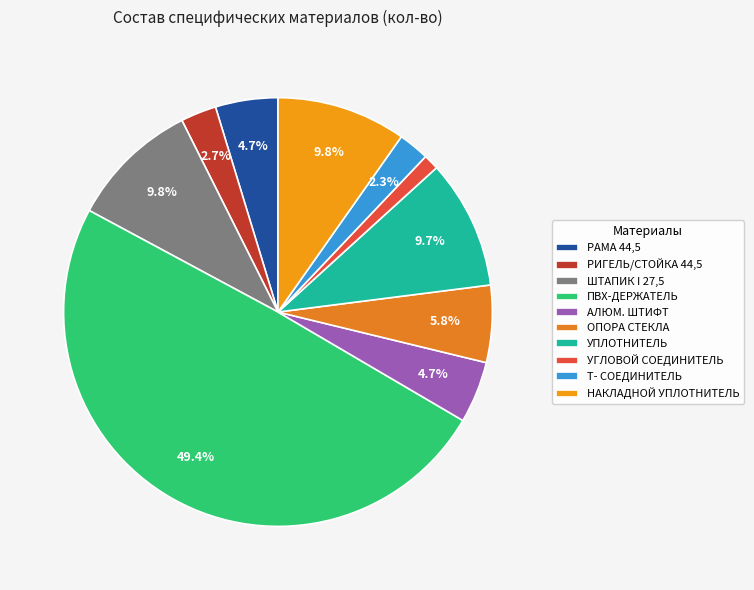

To the nearest percent, what portion does УГЛОВОЙ СОЕДИНИТЕЛЬ represent?

1%